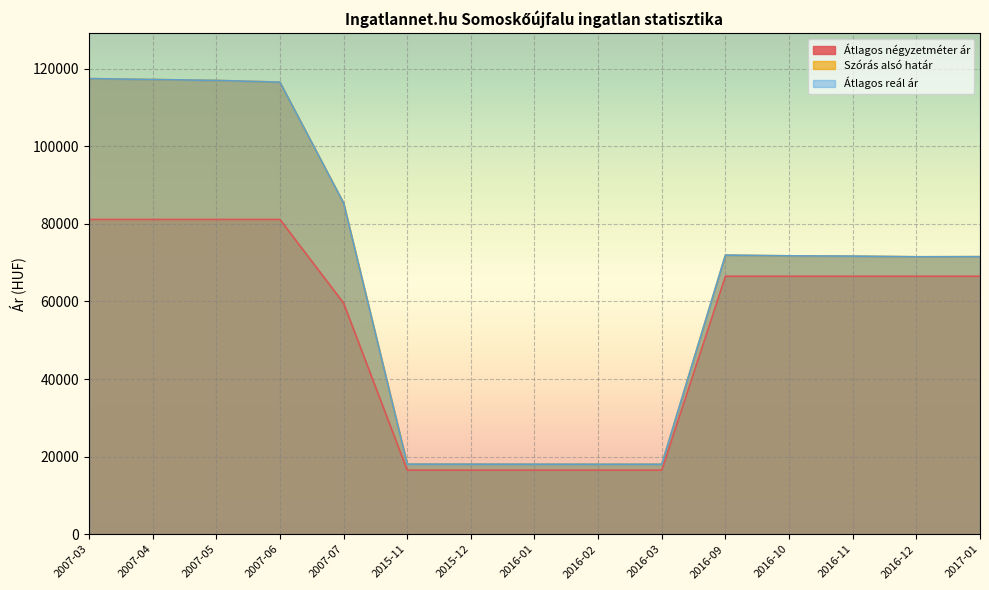

How many lines are shown in the chart?

3